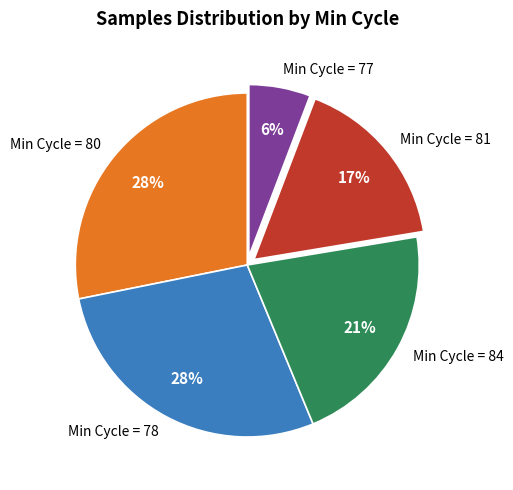

Does Min Cycle = 77 represent more than half of the total?

No